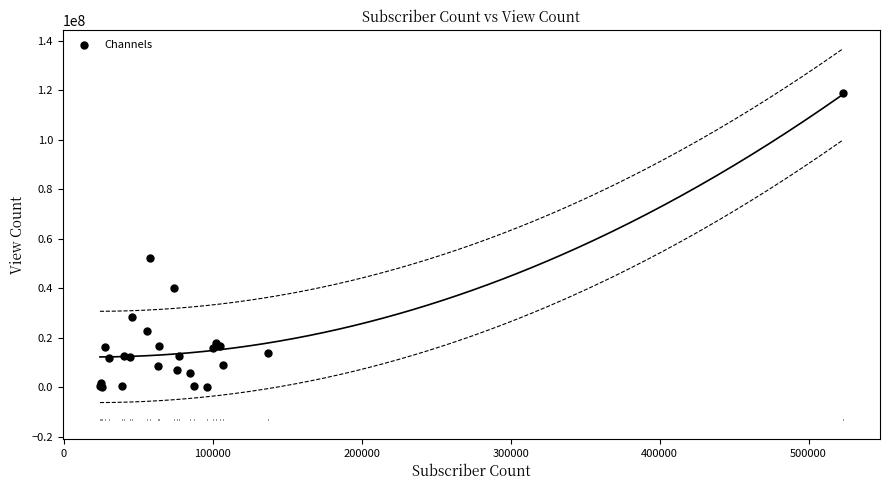

What Y value in the scatter plot is closest to 59353809?

52175743